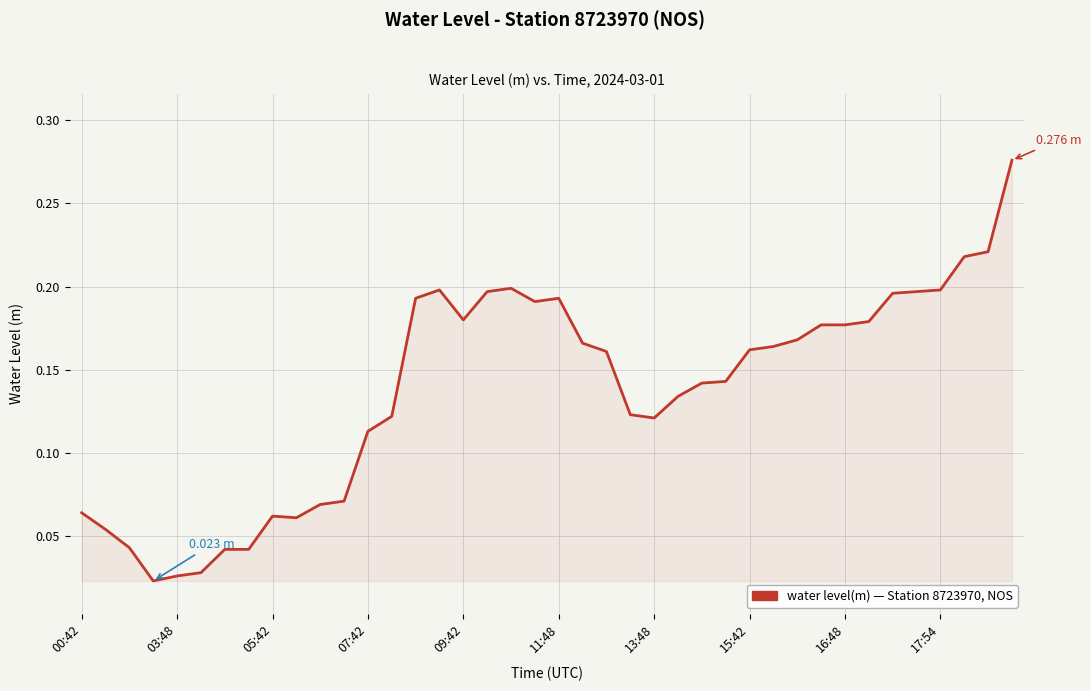

Does the chart have visible grid lines?

Yes